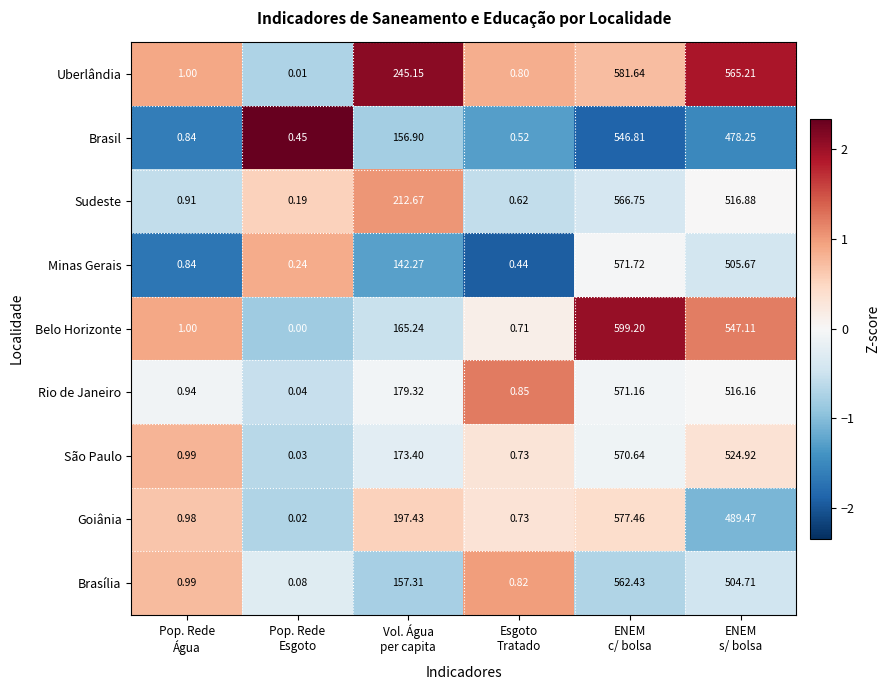

How many data points in São Paulo are above 173?

3